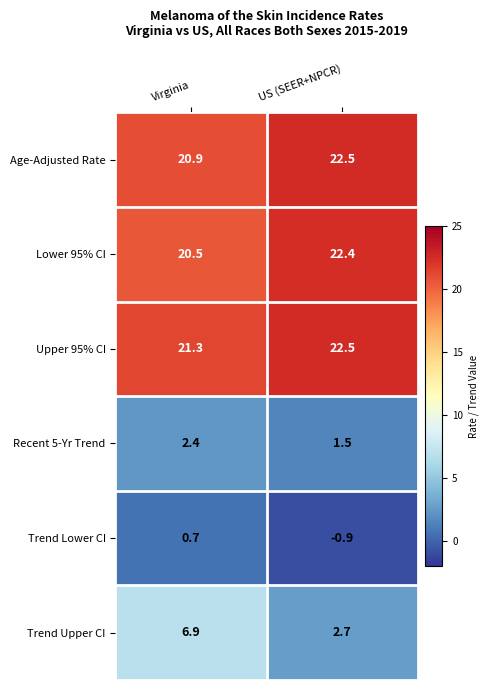

What is the total value across all series at US (SEER+NPCR)?

70.7